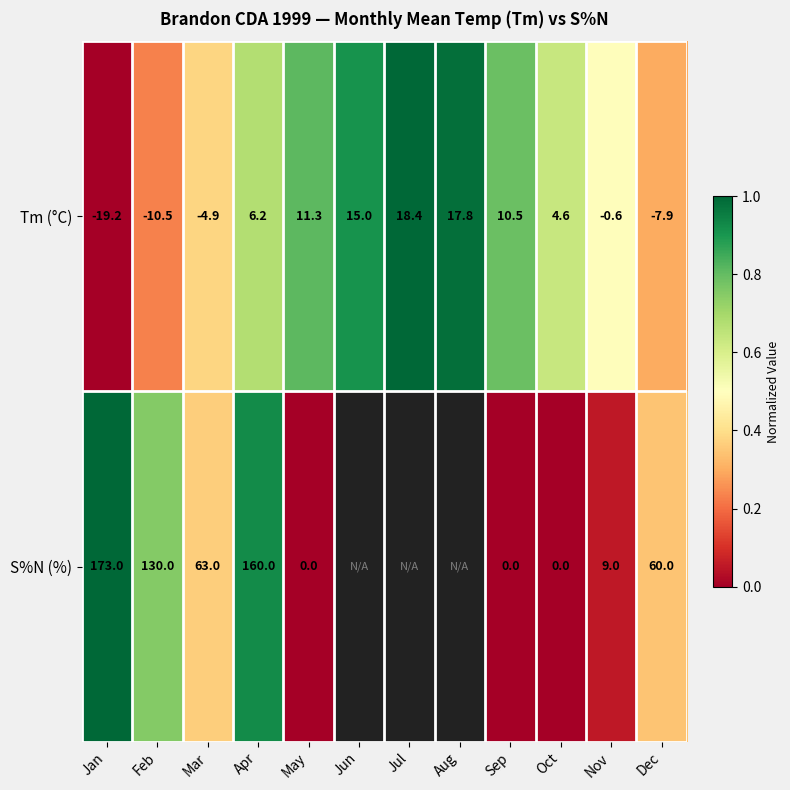

What is the difference between the second highest and minimum values in the Tm (°C) series?

37.0